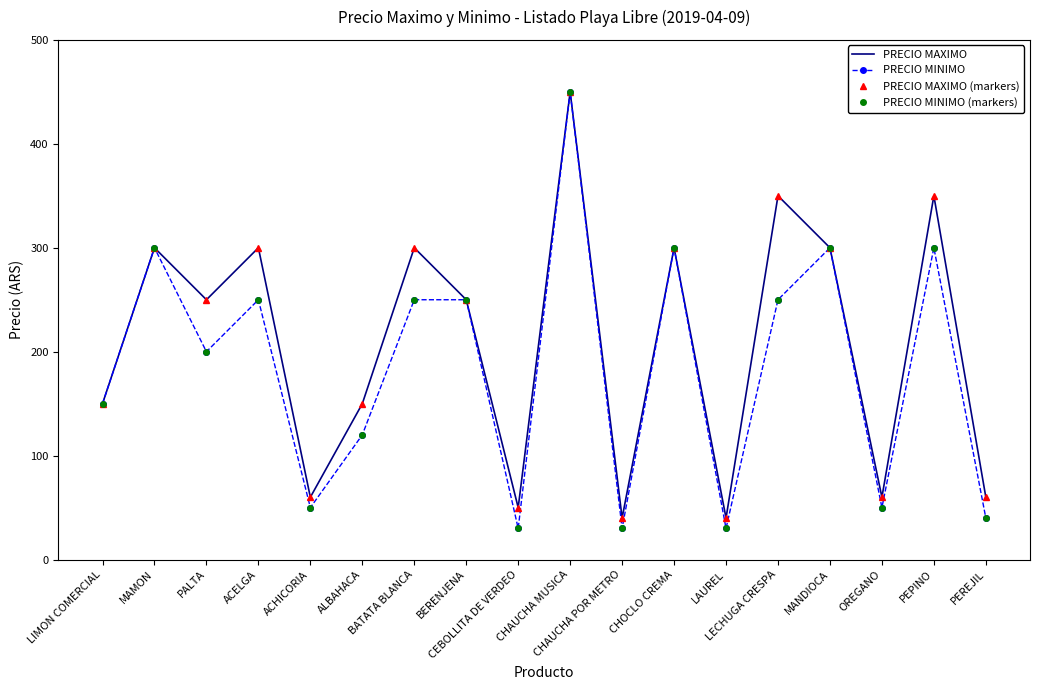

True or false: PRECIO MINIMO (markers) has a value of 90 at LIMON COMERCIAL.

False